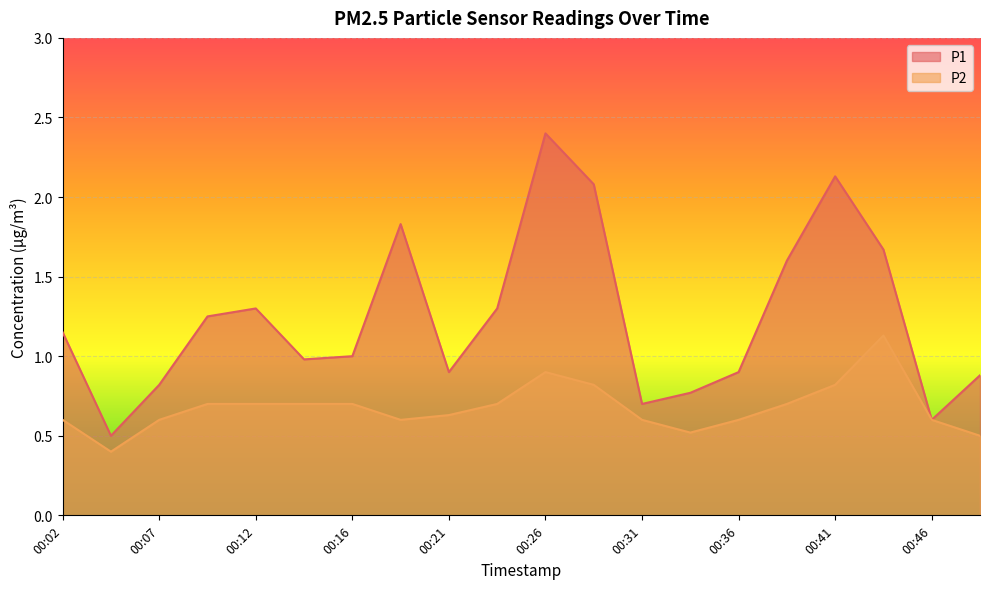

How many interior local valleys does the P2 series have?

3